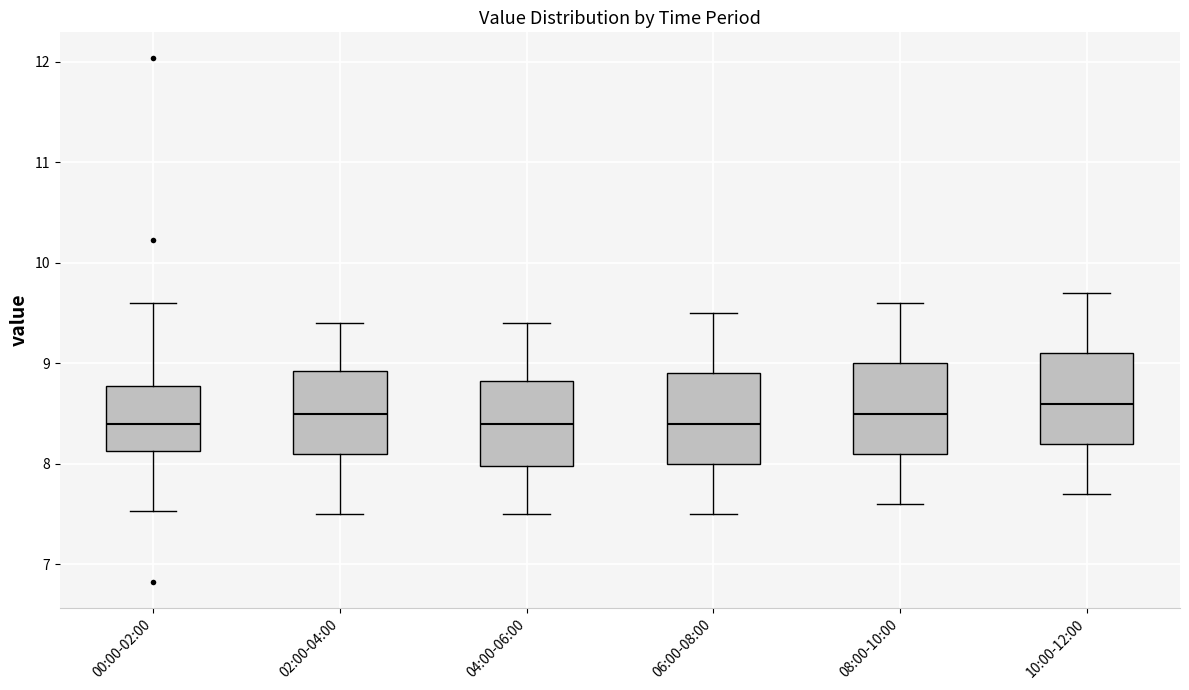

Where does the median line of the box for 08:00-10:00 sit on the y-axis? The values are not printed on the chart, so give them approximately, as read against the axis.

8.5